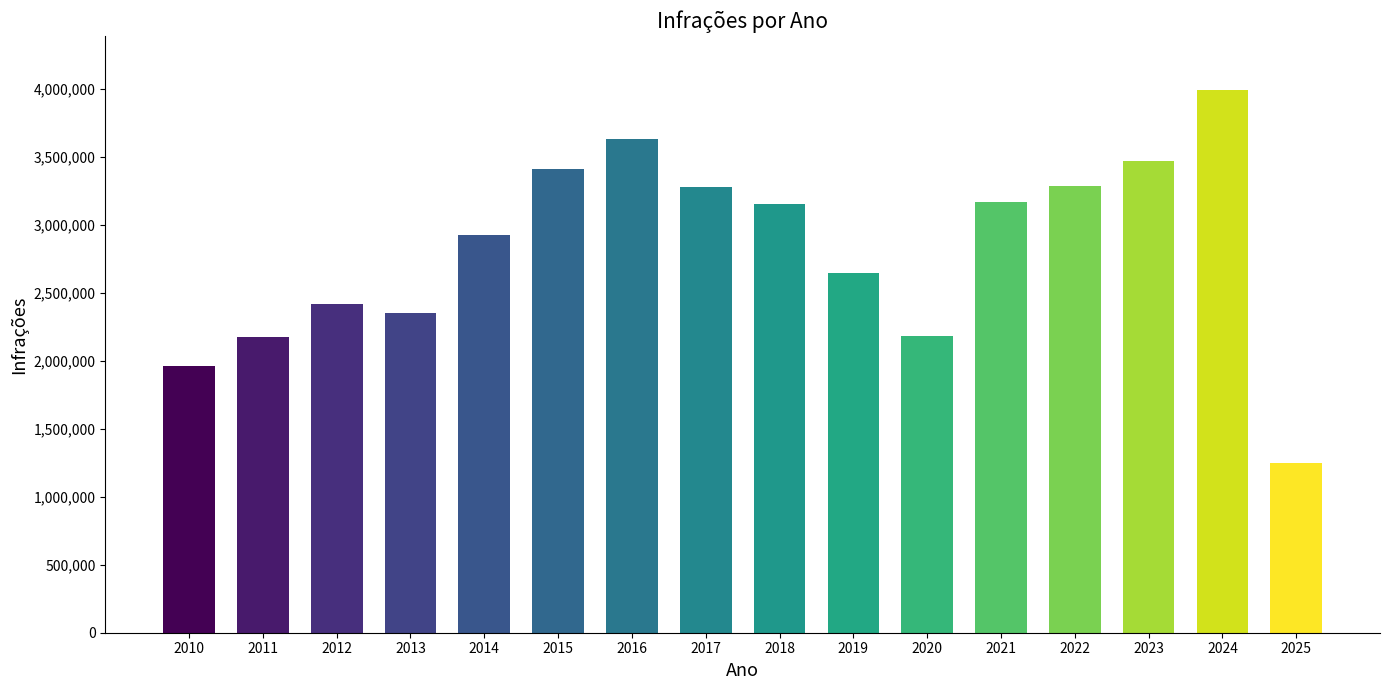

What is the maximum value shown in the chart?

3989528